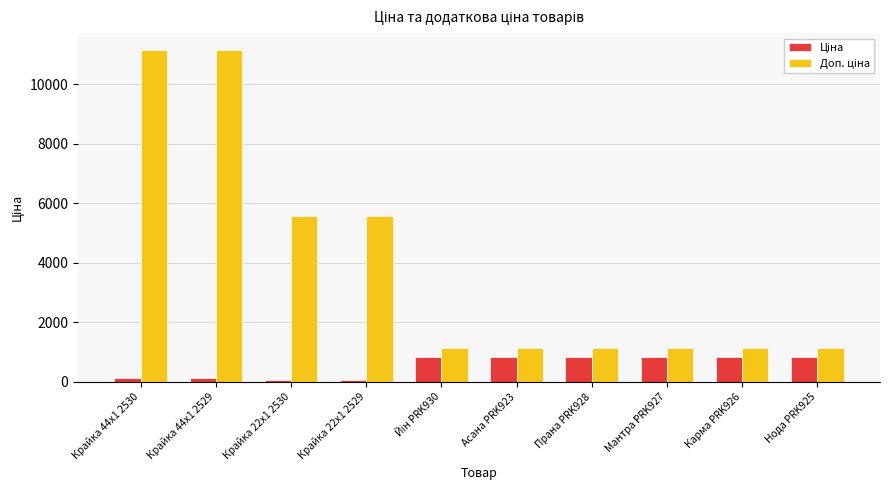

What is the spread (max minus min) of values at Нода PRK925?

295.6